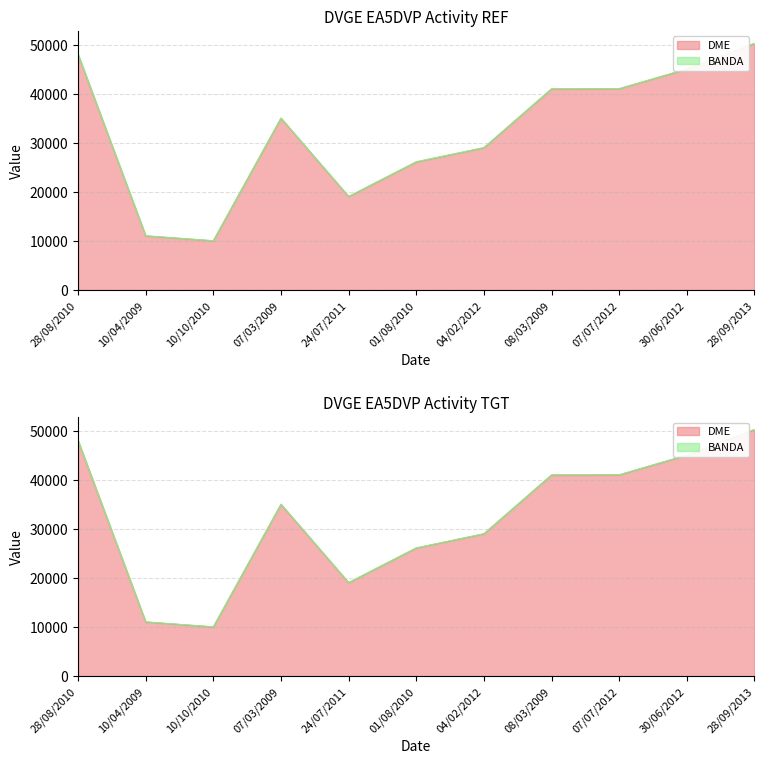

What is the label of the 2nd point from the right?

30/06/2012